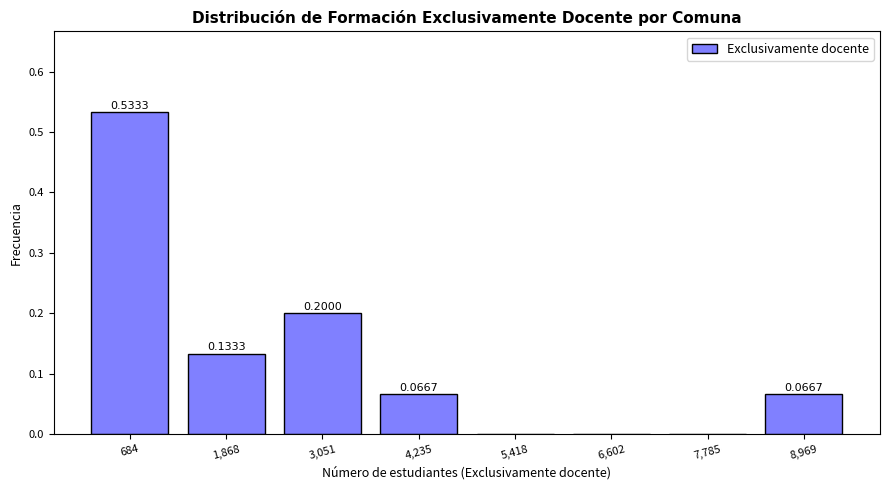

What is the sum of all values?

1.0